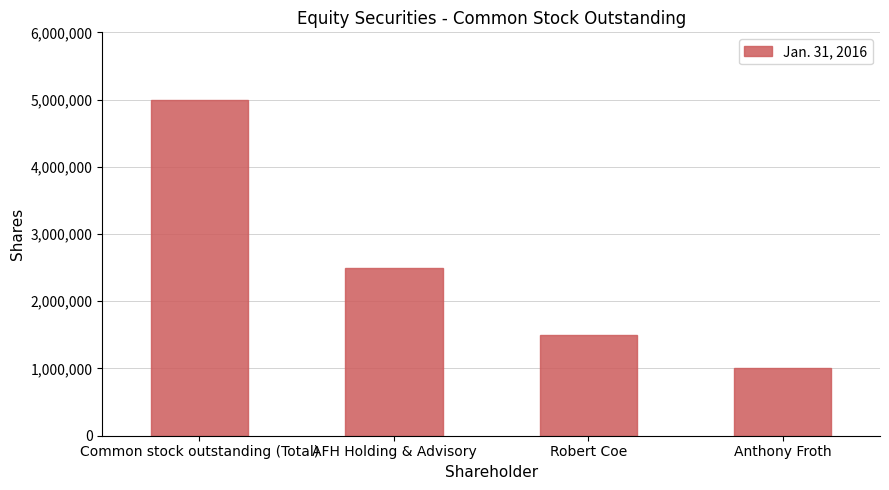

How many data points are less than 2500000?

2